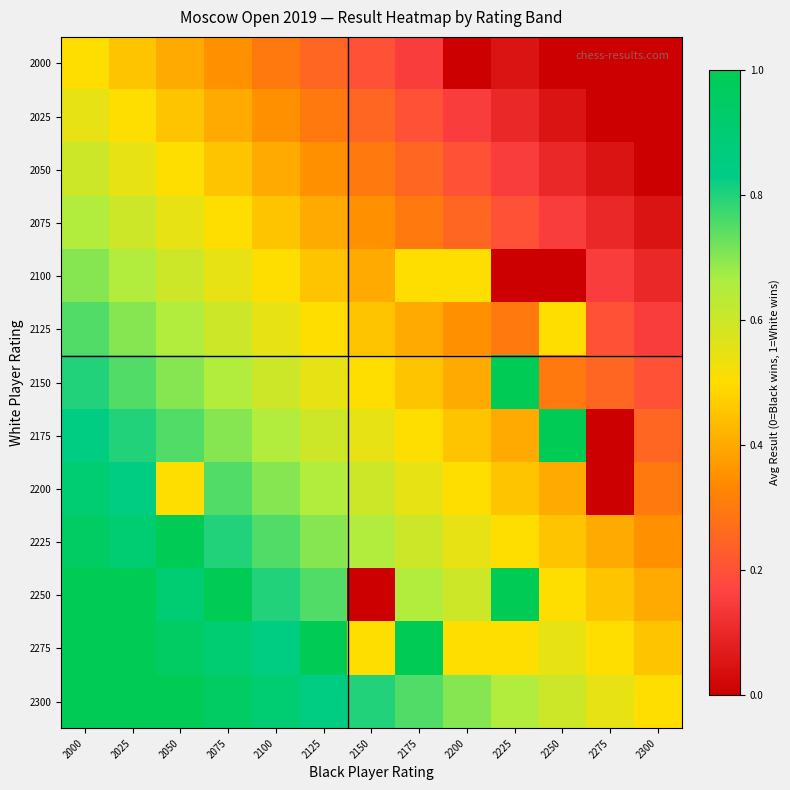

Which series has the largest range (max minus min)?

2175